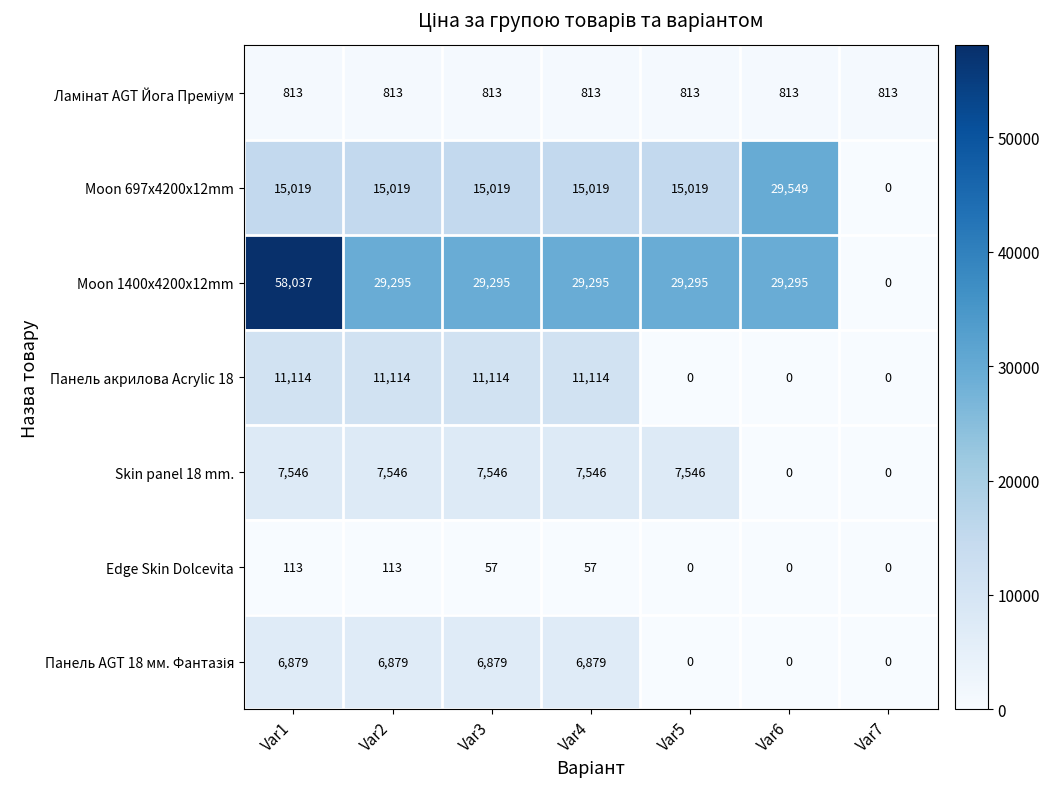

Is it true that Edge Skin Dolcevita equals 0 at Var7?

True